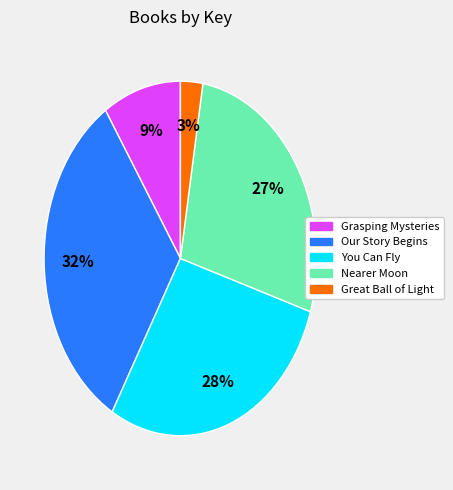

Rank the categories by value from lowest to highest.

Great Ball of Light, Grasping Mysteries, Nearer Moon, You Can Fly, Our Story Begins